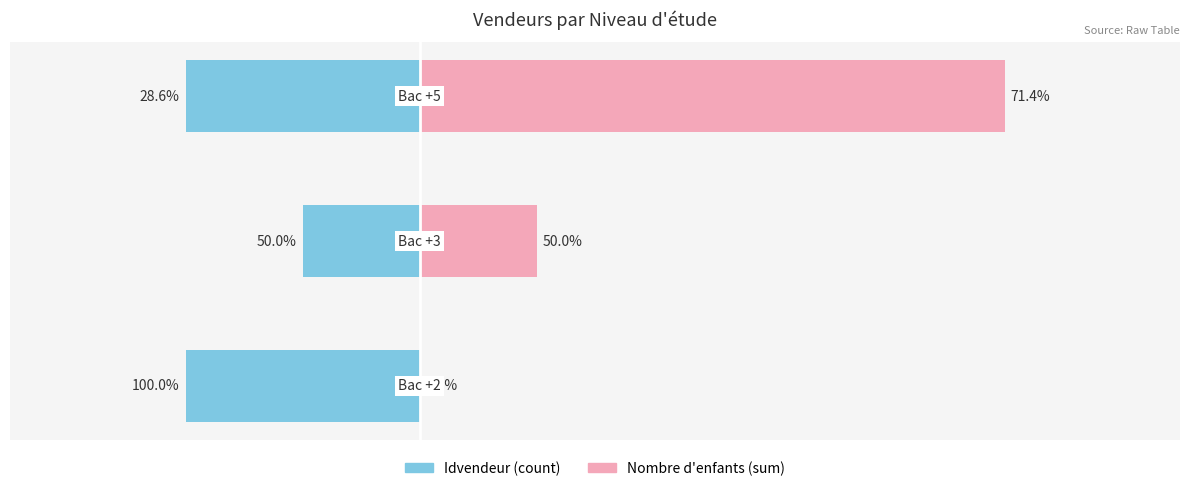

How many values in Nombre d'enfants are above zero?

2